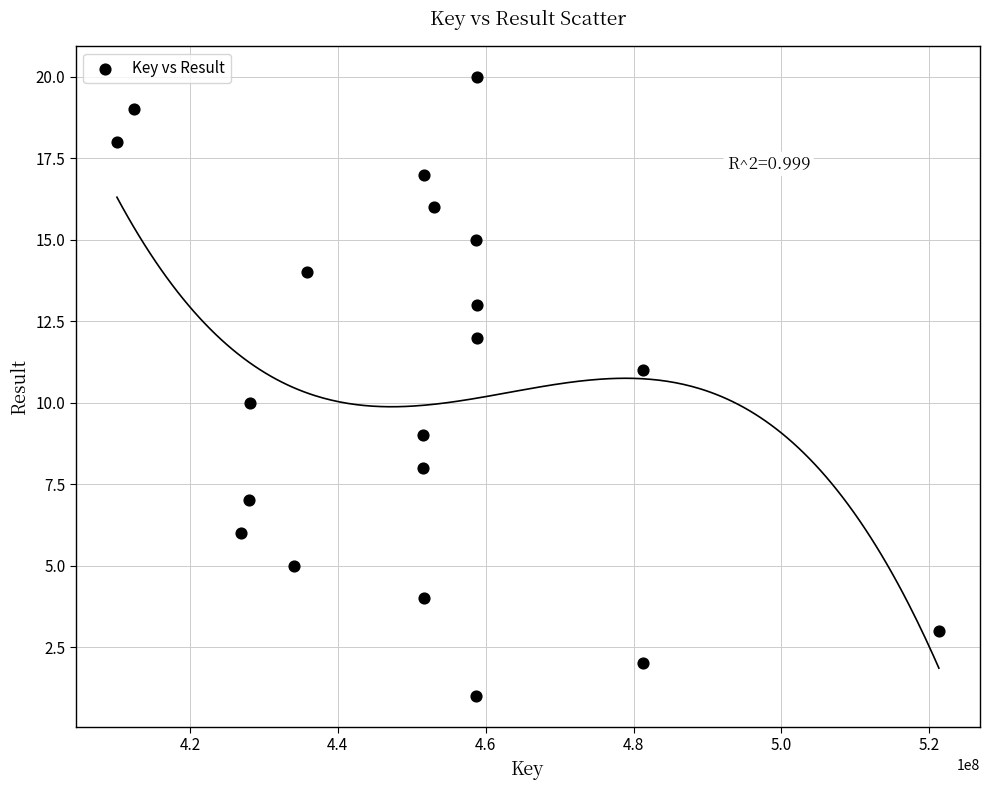

What is the range of X values (max minus min)?

111152850